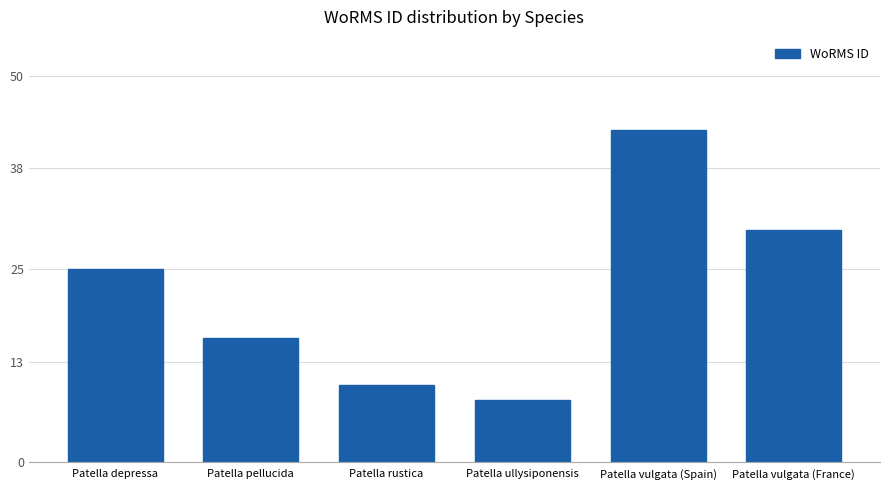

List the labels in order of value, smallest first.

Patella ullysiponensis, Patella rustica, Patella pellucida, Patella depressa, Patella vulgata (France), Patella vulgata (Spain)